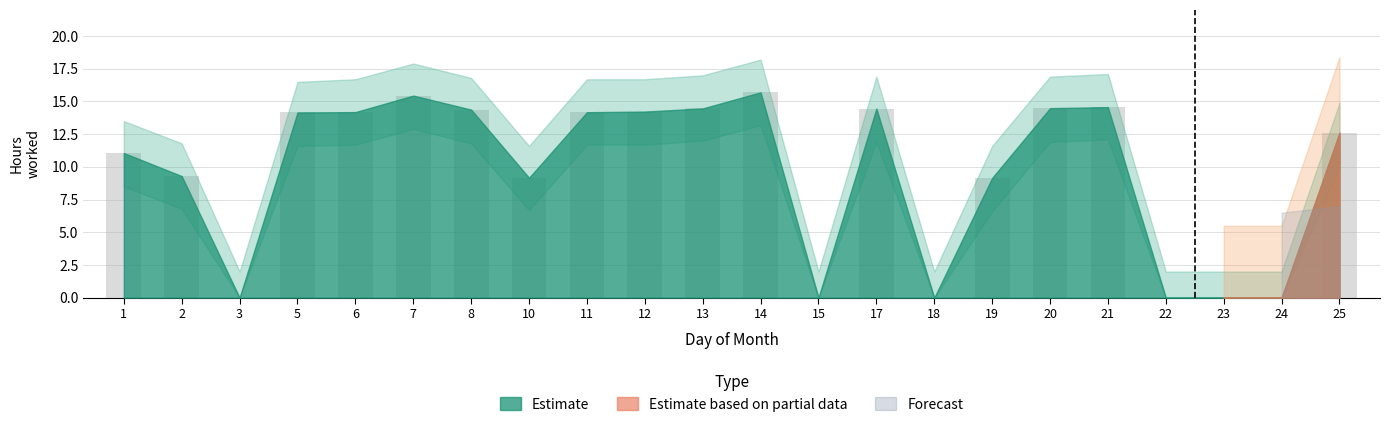

What is the sum of all values?

211.6